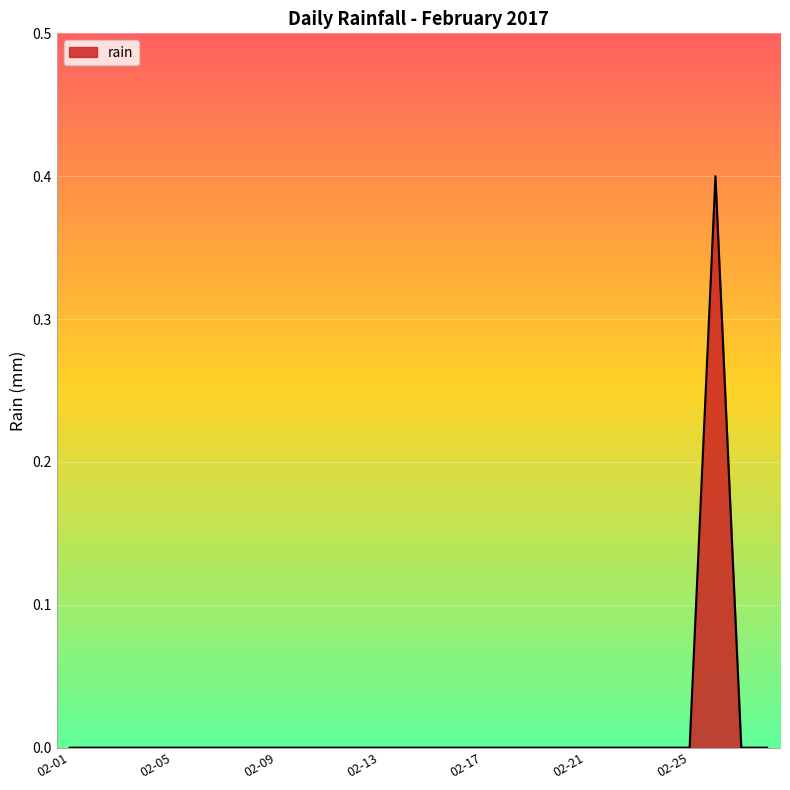

What is the greatest value displayed?

0.4